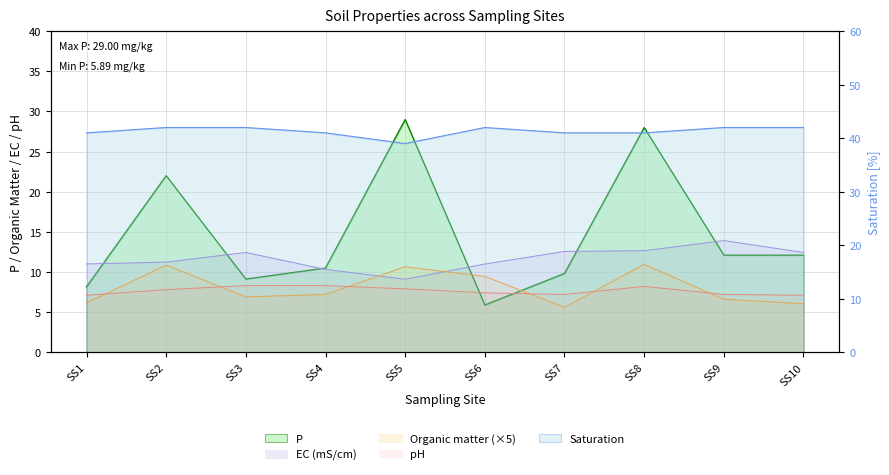

What value does the P series have at SS8?

28.0